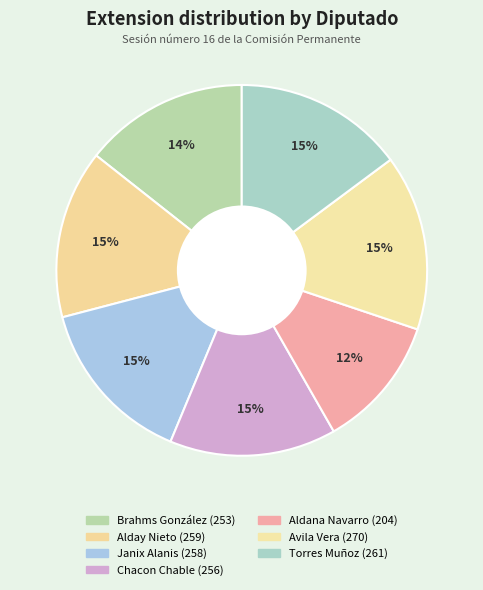

Is there a majority slice in this chart?

No